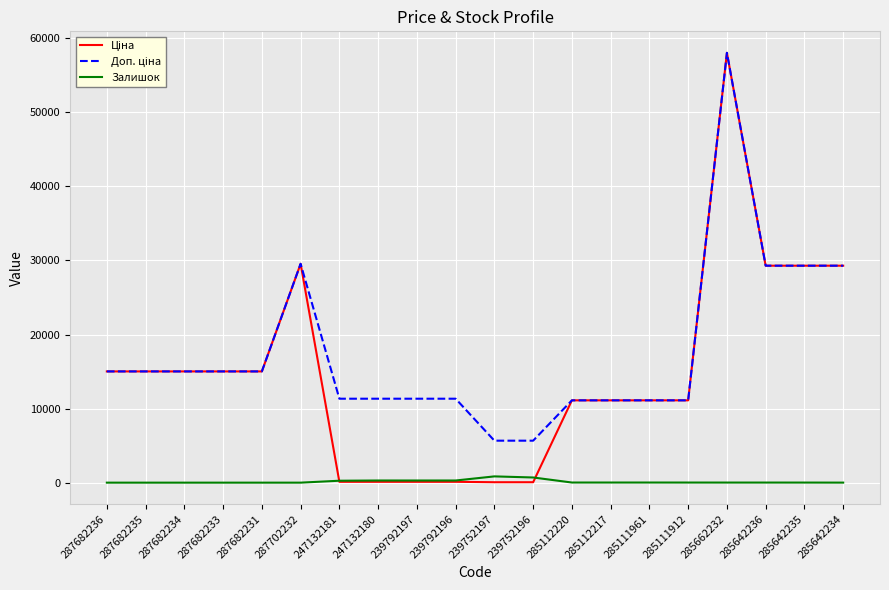

Which label corresponds to the largest value in the chart?

285662232